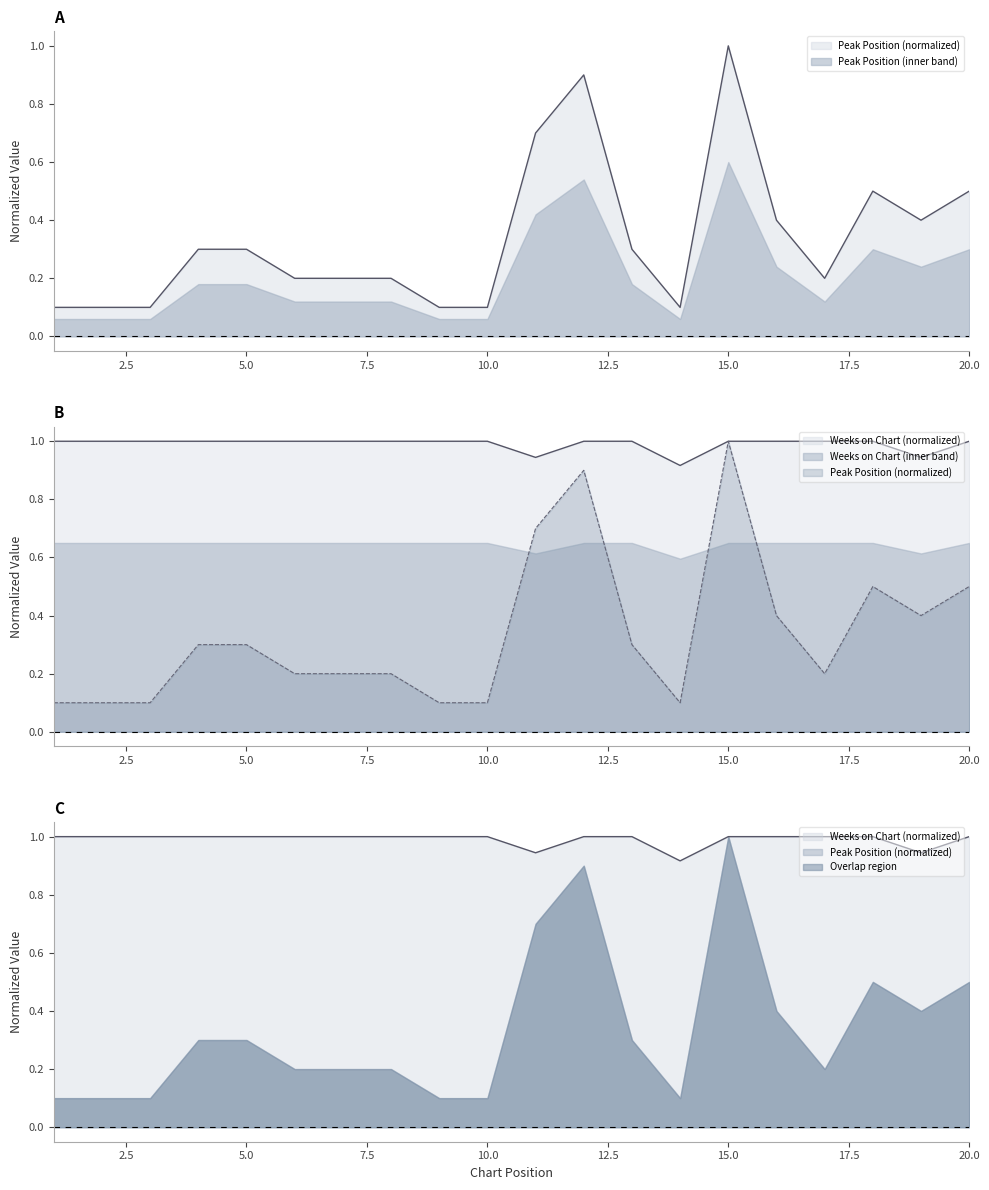

What is the sum of all Weeks on Chart values?

19.8